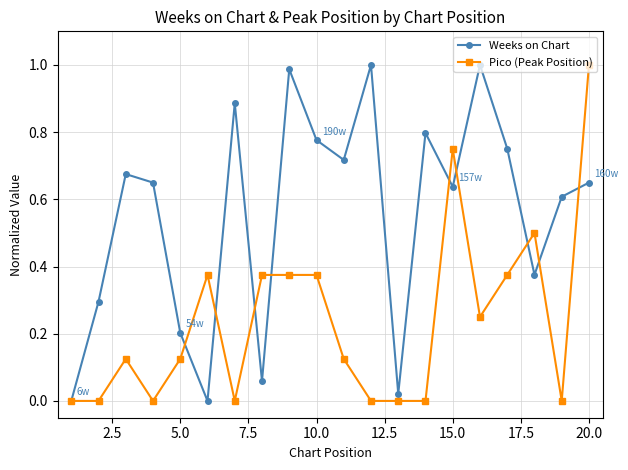

How many lines are shown in the chart?

2